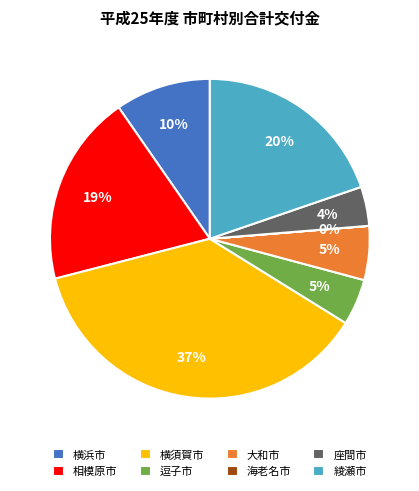

True or false: 座間市 accounts for 4% of the total.

True